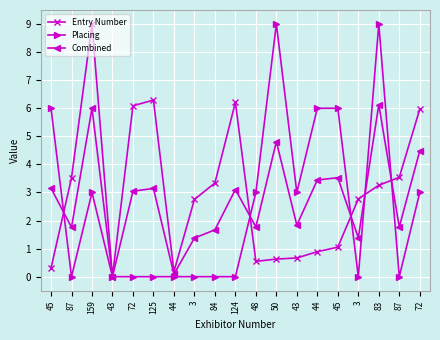

How many interior local peaks does the Combined series have?

6